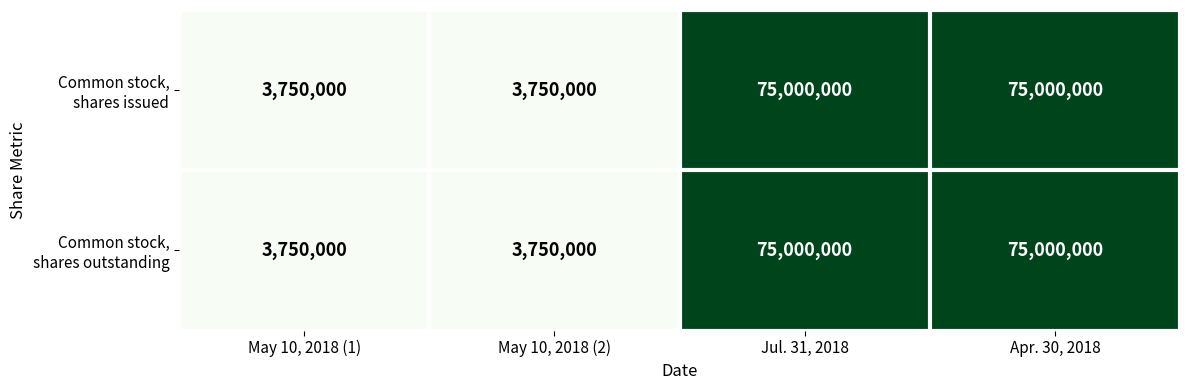

What is the maximum value shown in the chart?

75000000